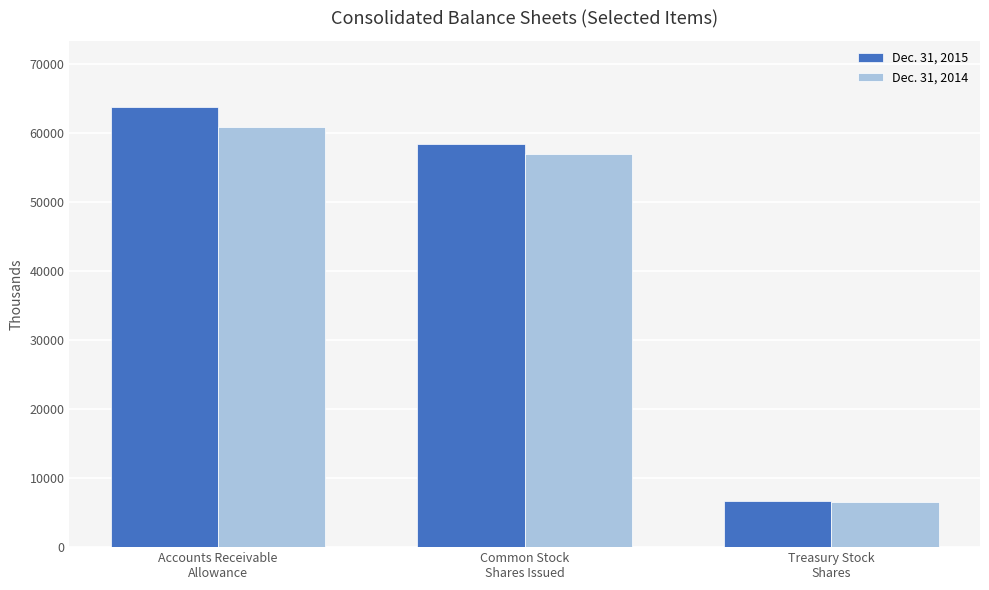

What is the label of the 2nd bar from the left?

Common Stock
Shares Issued